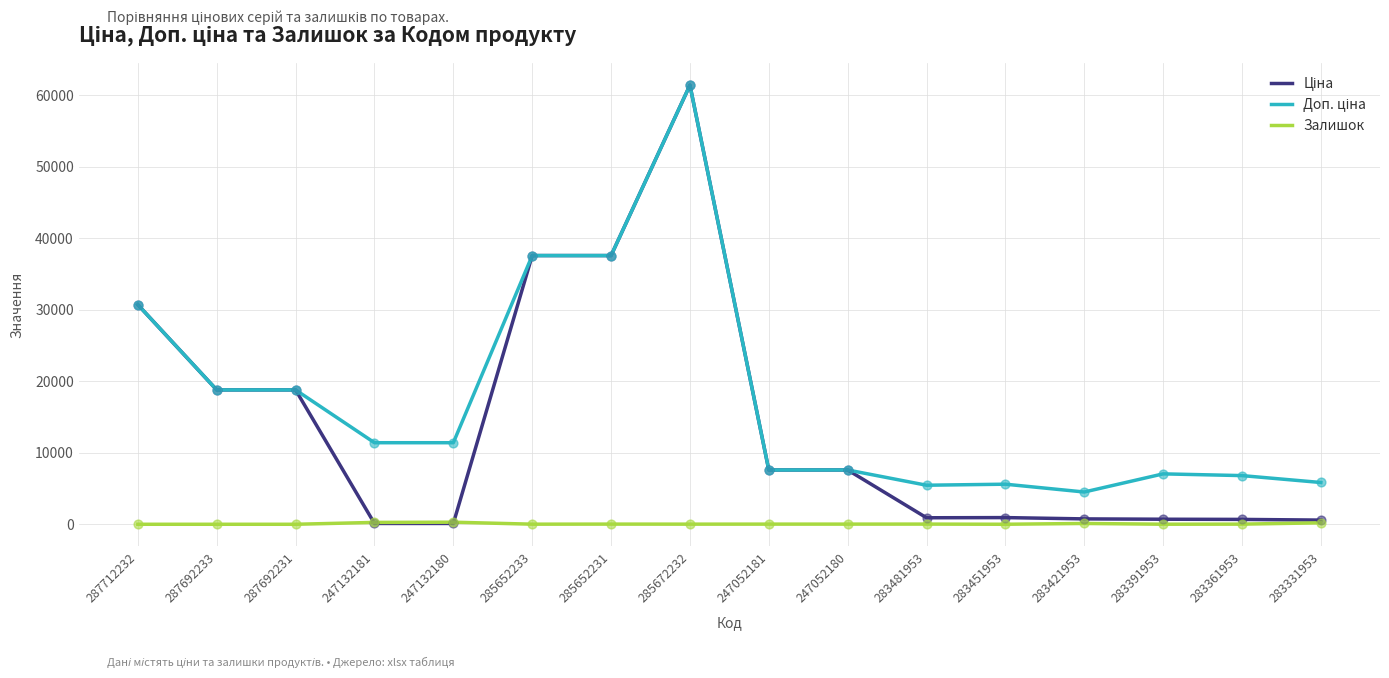

At which category is the sum across all series the highest?

285672232